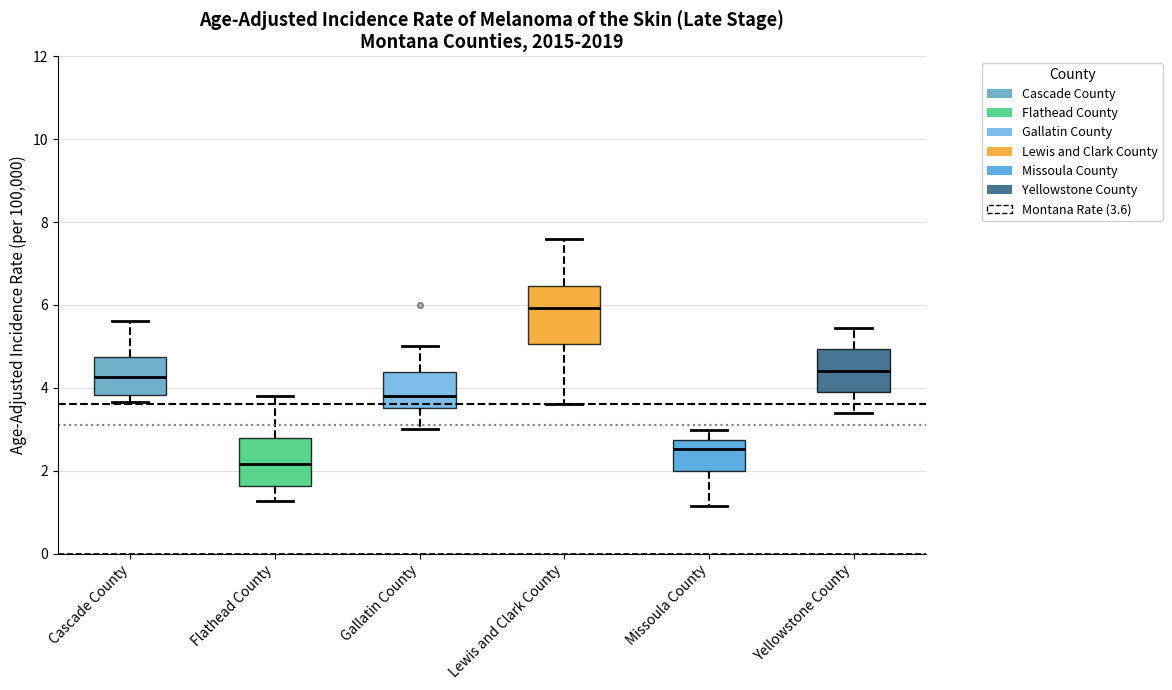

Reading left to right, read every box against the y-axis: the position of its median line, the range the box covers, and the ends of its whiskers. The values are not printed on the chart, so give them approximately, as read against the axis.

Cascade County: median 4.2, box 3.8 to 4.8, whiskers 3.6 to 5.6
Flathead County: median 2.2, box 1.6 to 2.8, whiskers 1.2 to 3.8
Gallatin County: median 3.8, box 3.6 to 4.4, whiskers 3.0 to 5.0
Lewis and Clark County: median 6.0, box 5.0 to 6.4, whiskers 3.6 to 7.6
Missoula County: median 2.6, box 2.0 to 2.8, whiskers 1.2 to 3.0
Yellowstone County: median 4.4, box 4.0 to 5.0, whiskers 3.4 to 5.4